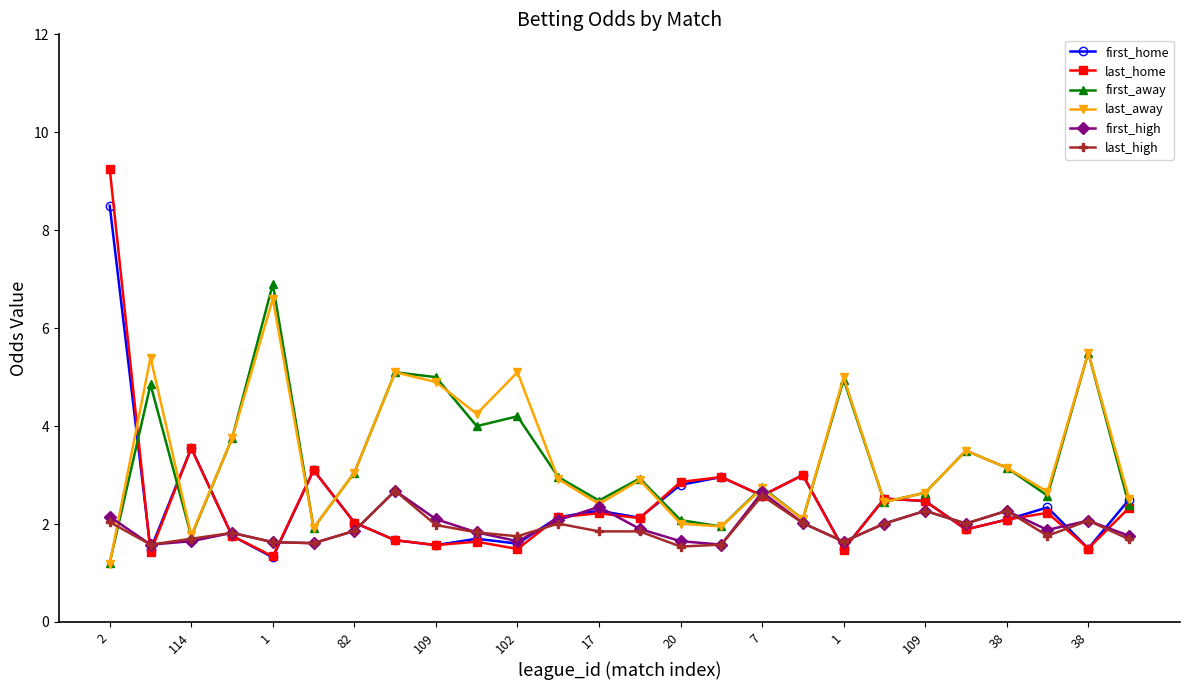

What is the difference between the maximum and minimum values in the last_away series?

5.4